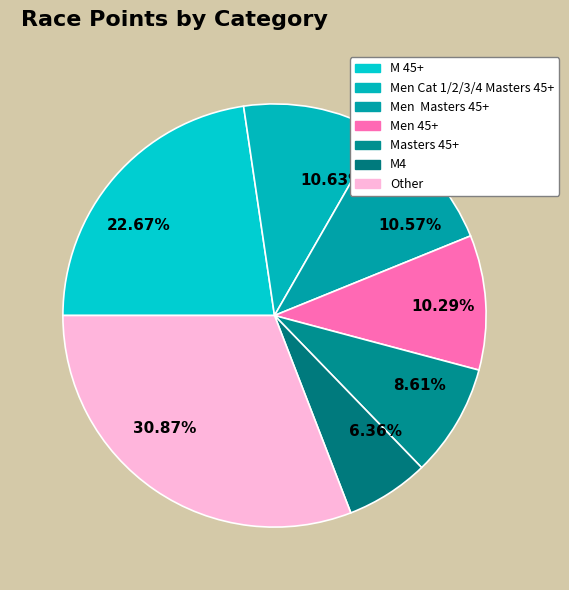

Combined, do 10.63% and 22.67% account for over 50%?

No